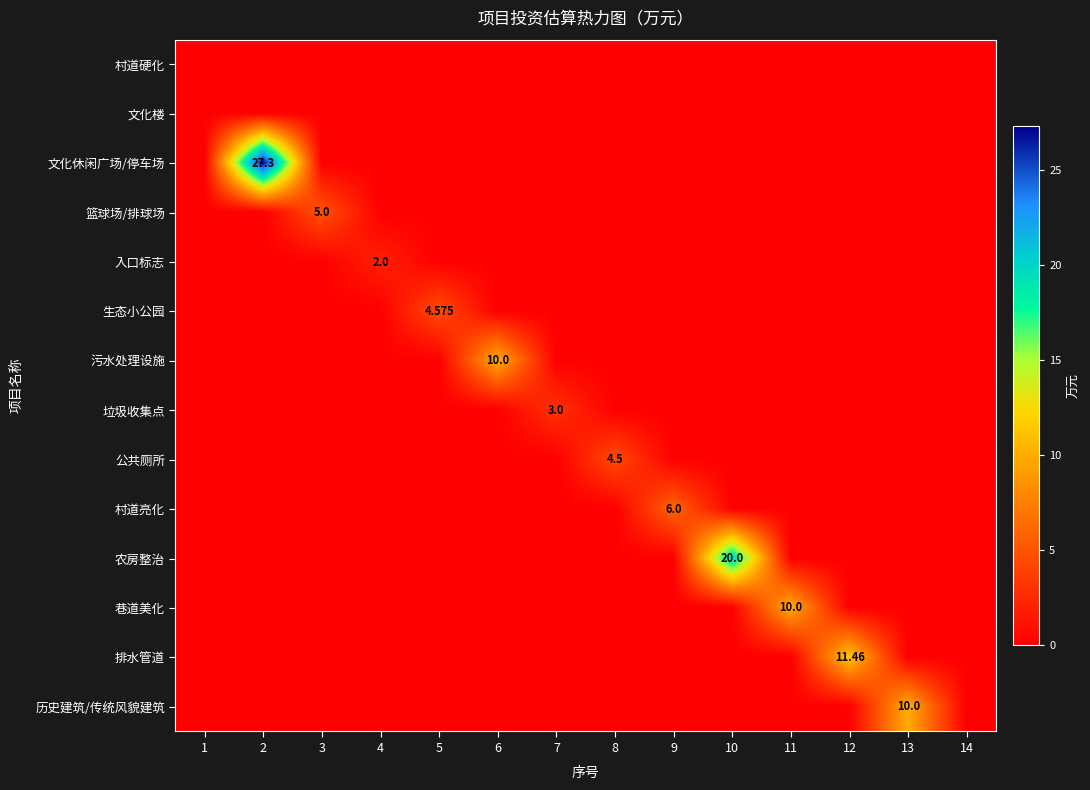

Is the value of 村道亮化 at 6 greater than the value of 文化楼 at 10?

No